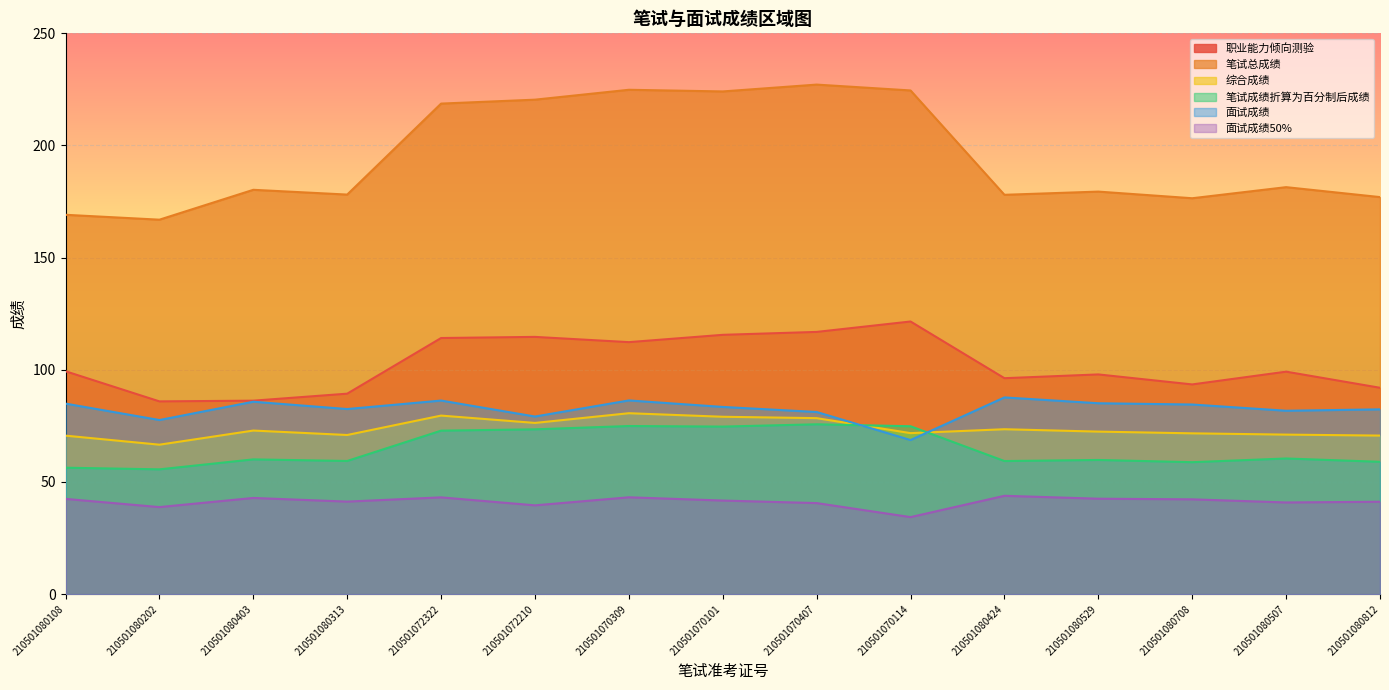

Which category has the lowest value across all series?

210501070114